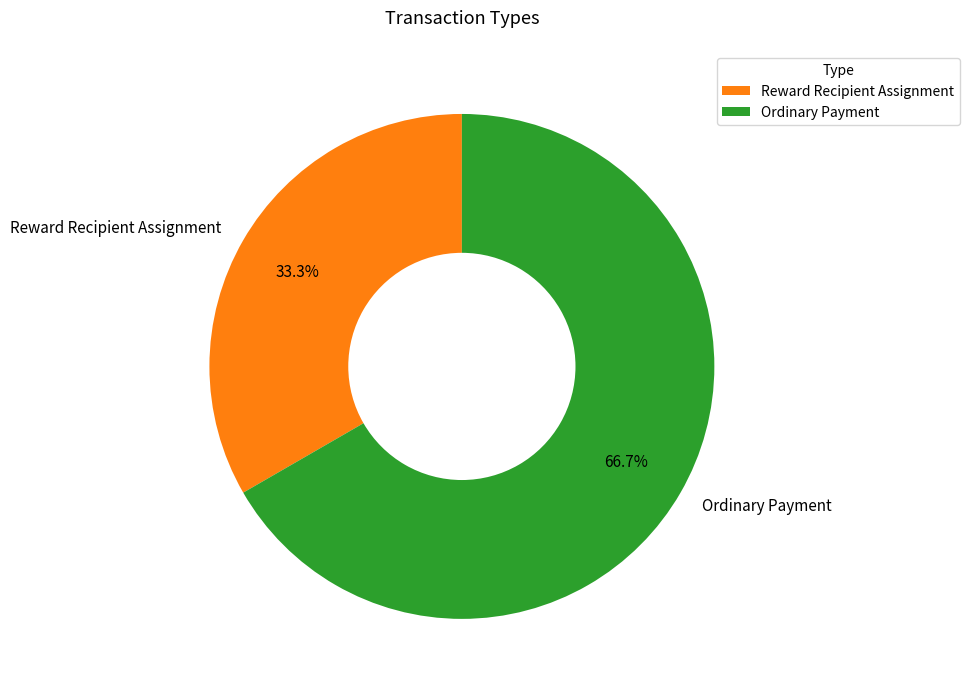

Which has a higher value, Reward Recipient Assignment or Ordinary Payment?

Ordinary Payment